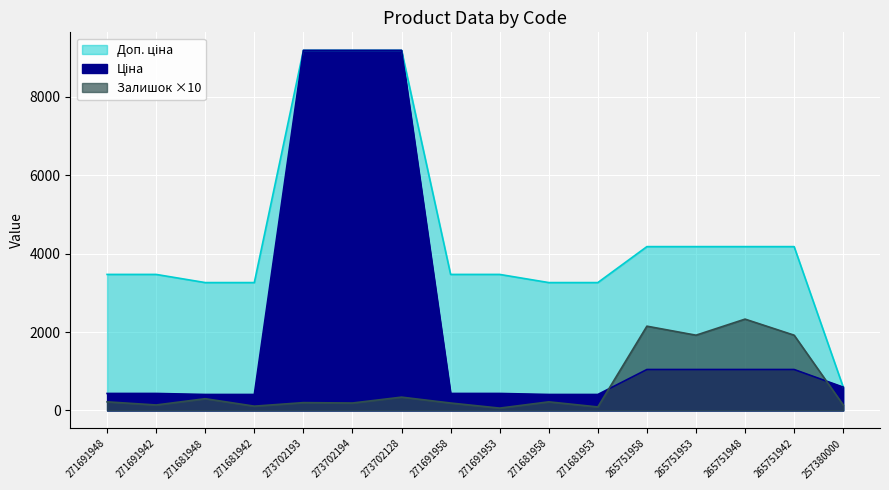

How many distinct data groups are displayed?

3